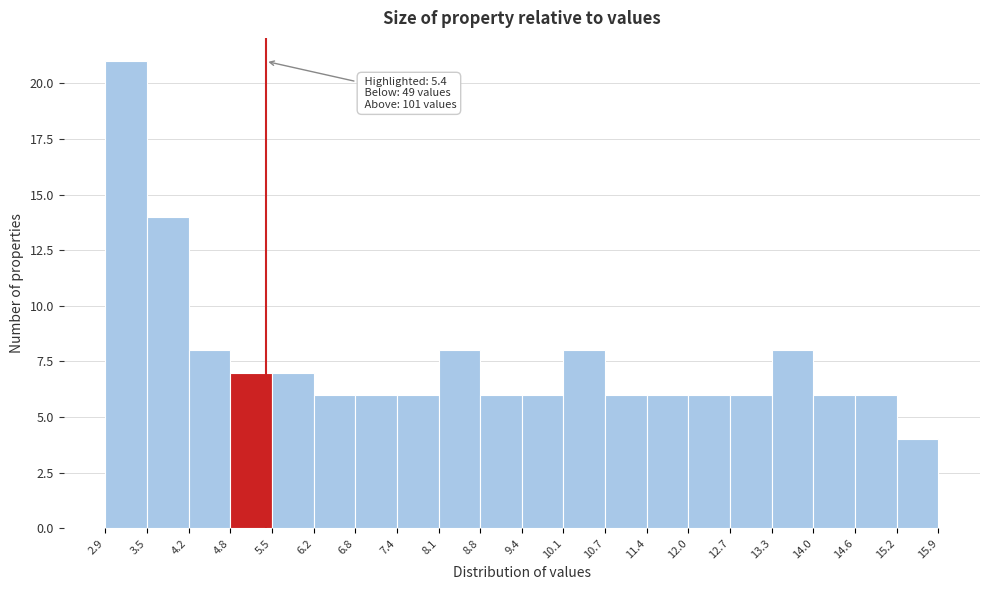

Over which range of the x-axis is the bar tallest?

2.9 to 3.5